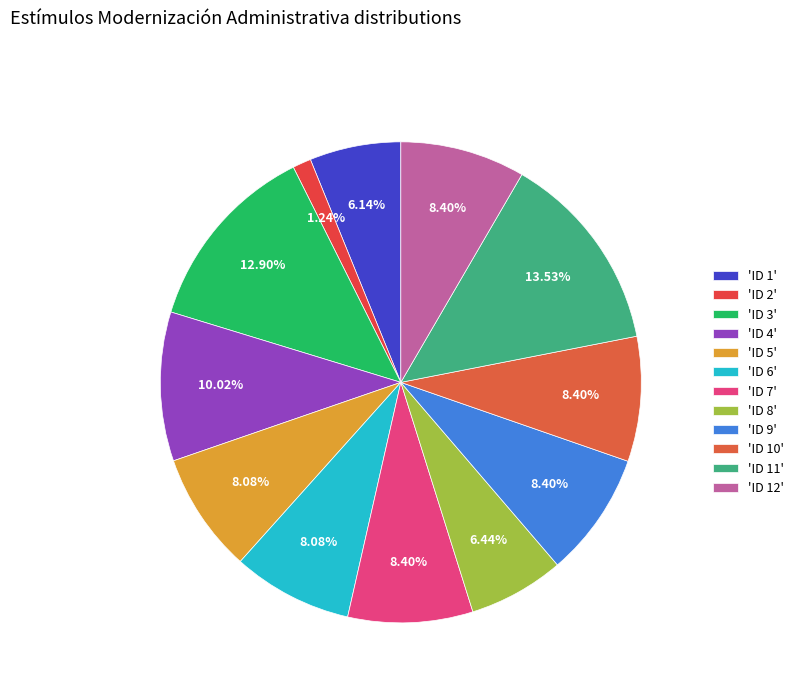

How many segments does this pie chart have?

12